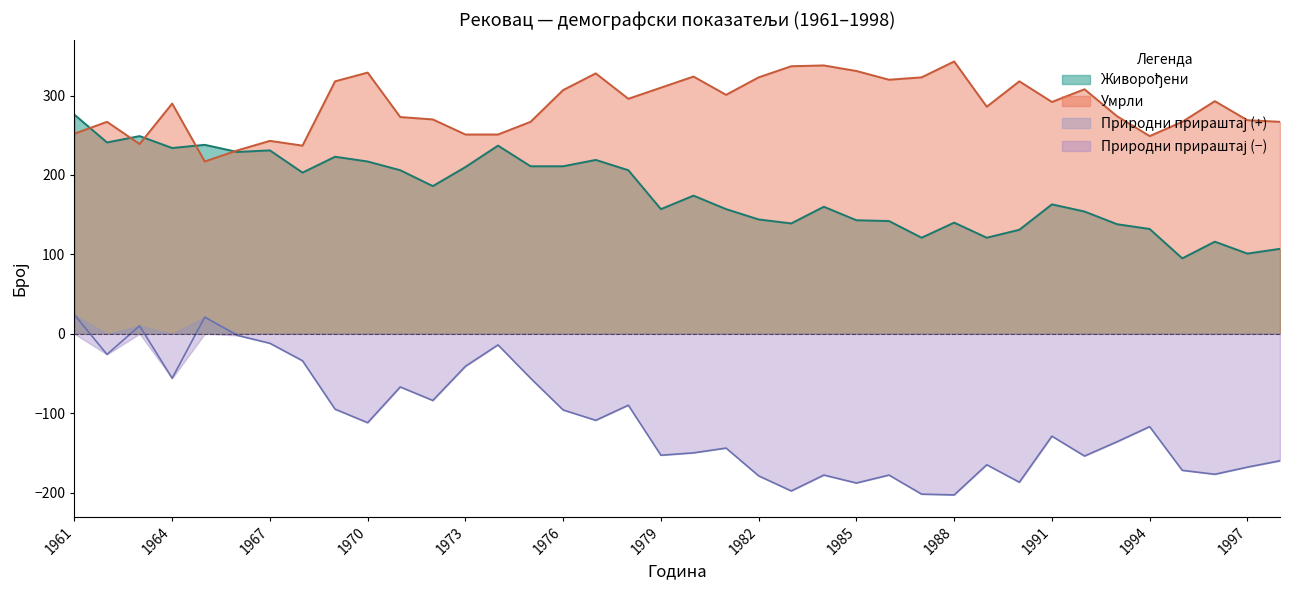

What is the lowest value of the Живорођени series?

95